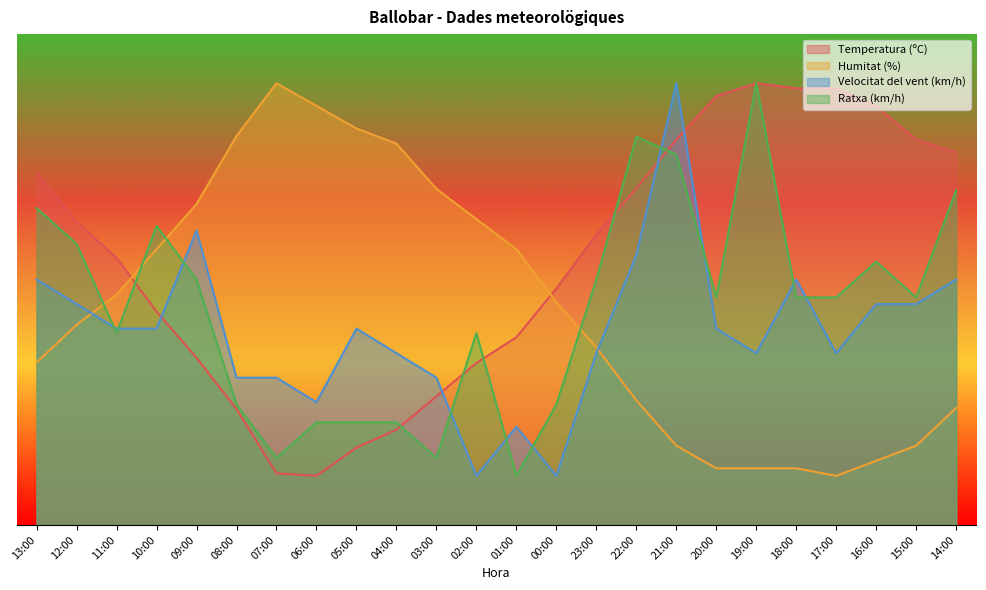

In Velocitat del vent (km/h), how many points are higher than both neighbors (excluding endpoints)?

5